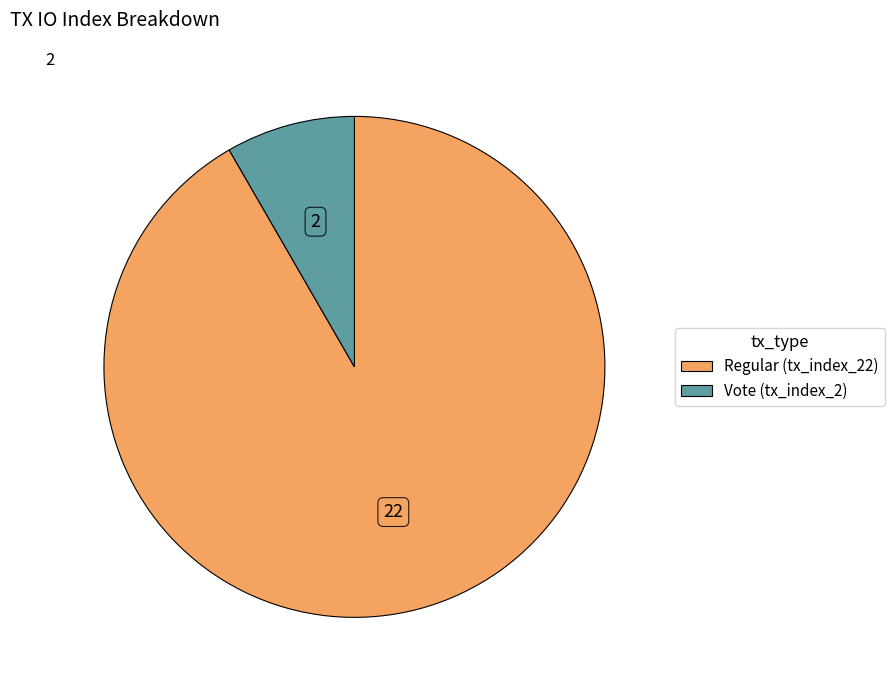

Is there a majority slice in this chart?

Yes